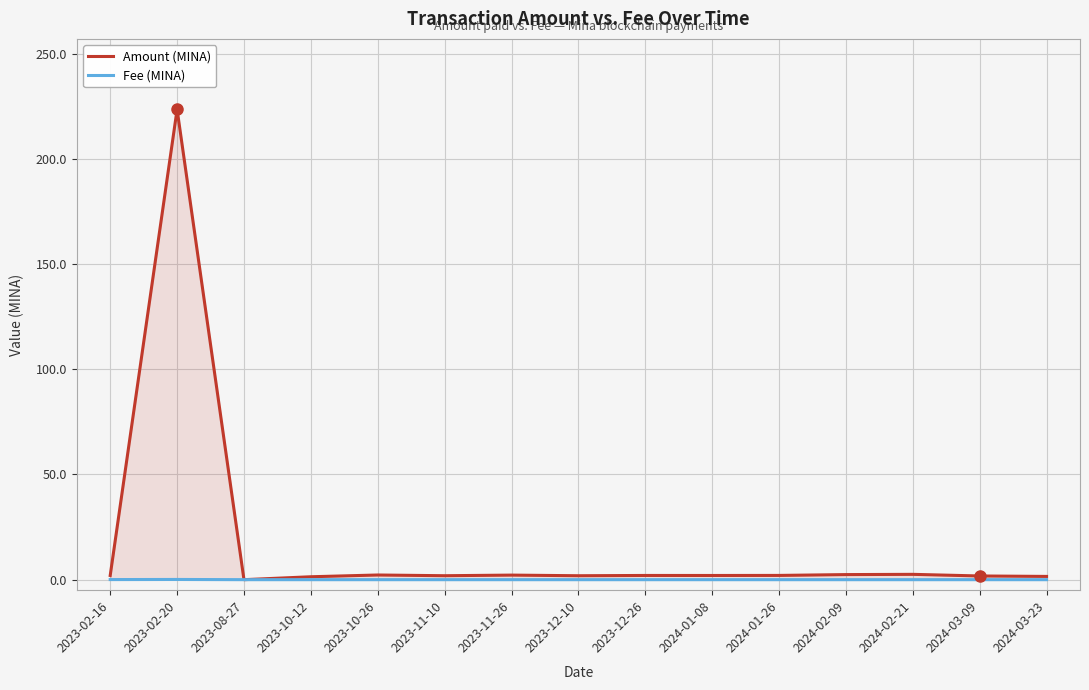

How many categories are shown in the chart?

15